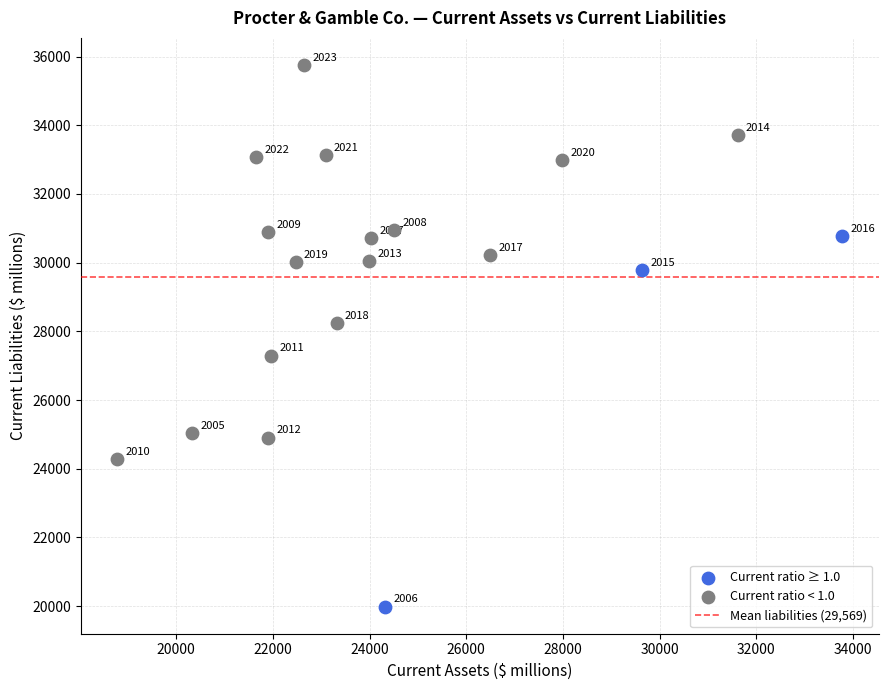

Which series has the widest spread of Y values?

Current ratio < 1.0